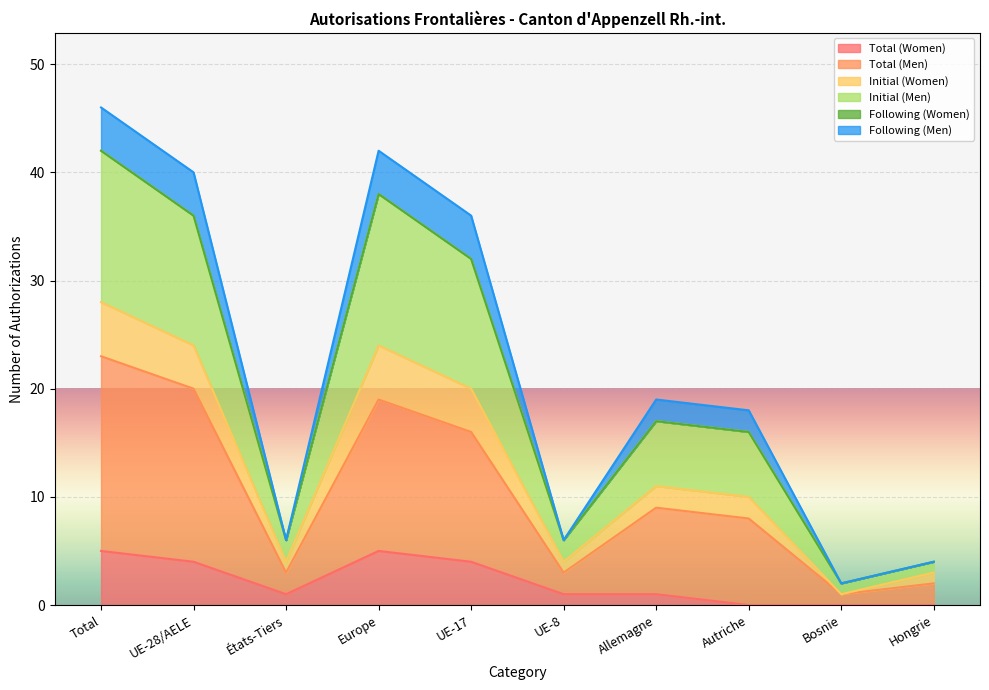

What is the label of the 1st point from the left?

Total